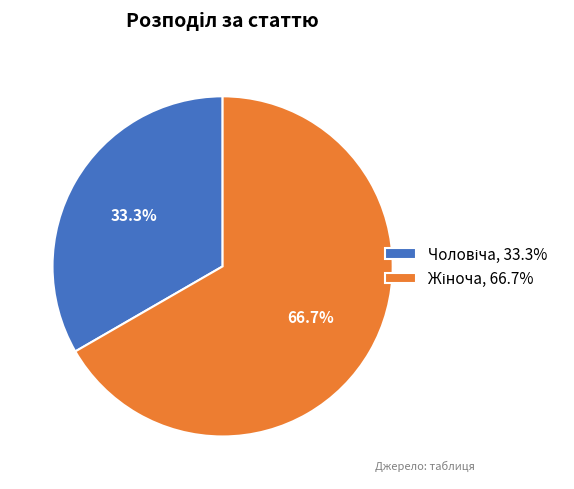

To the nearest percent, what is the difference between the largest and smallest slice percentages?

33%